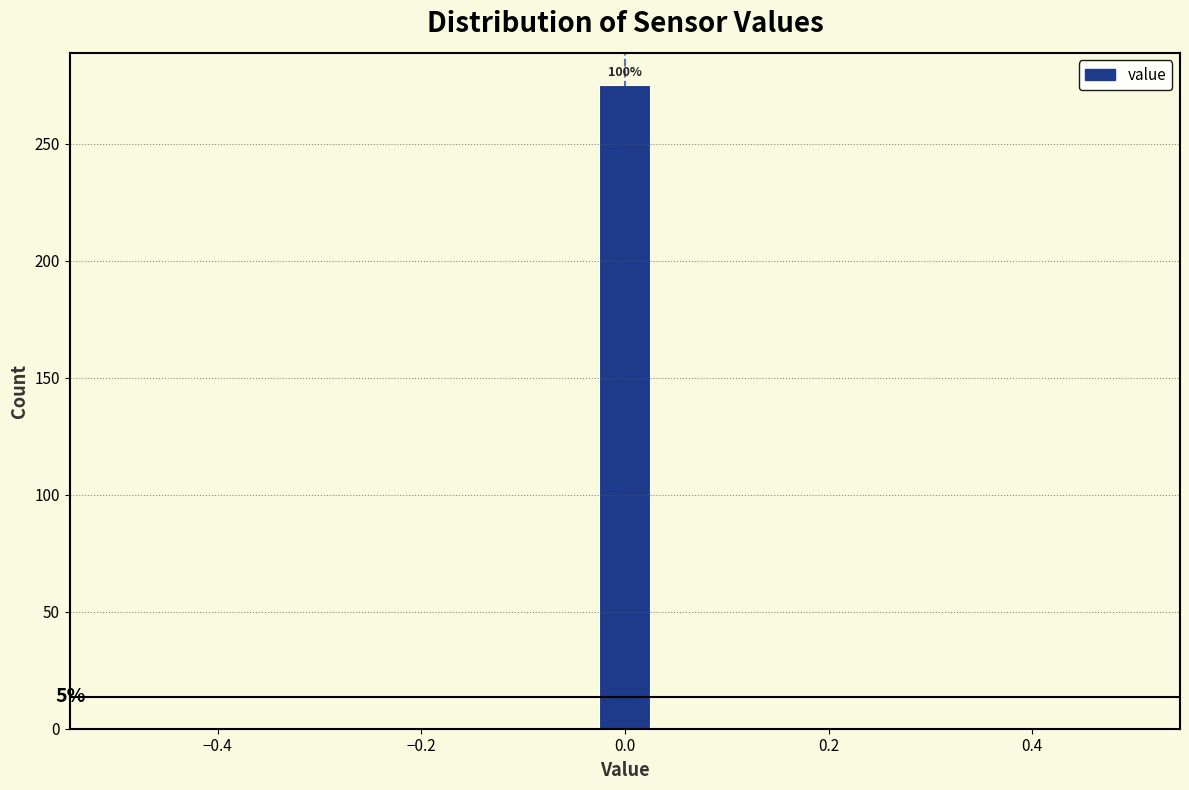

Around what value on the x-axis is the tallest bar? Give the approximate position of its centre, as read against the axis.

0.00